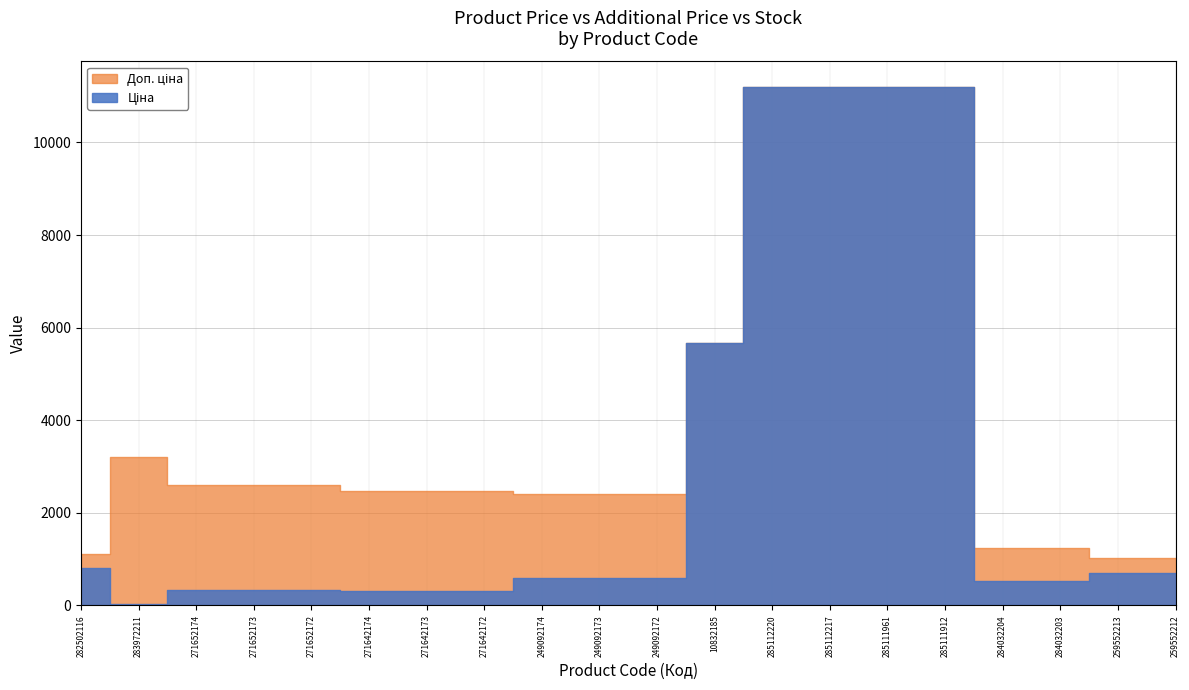

True or false: Доп. ціна and Ціна cross at least once.

False